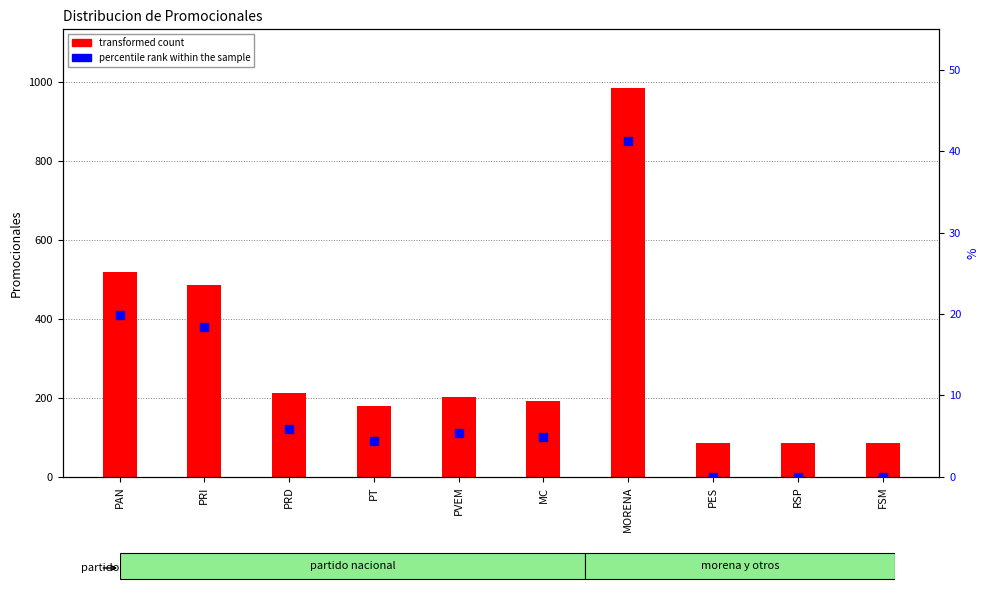

At which category is the sum across all series the highest?

MORENA